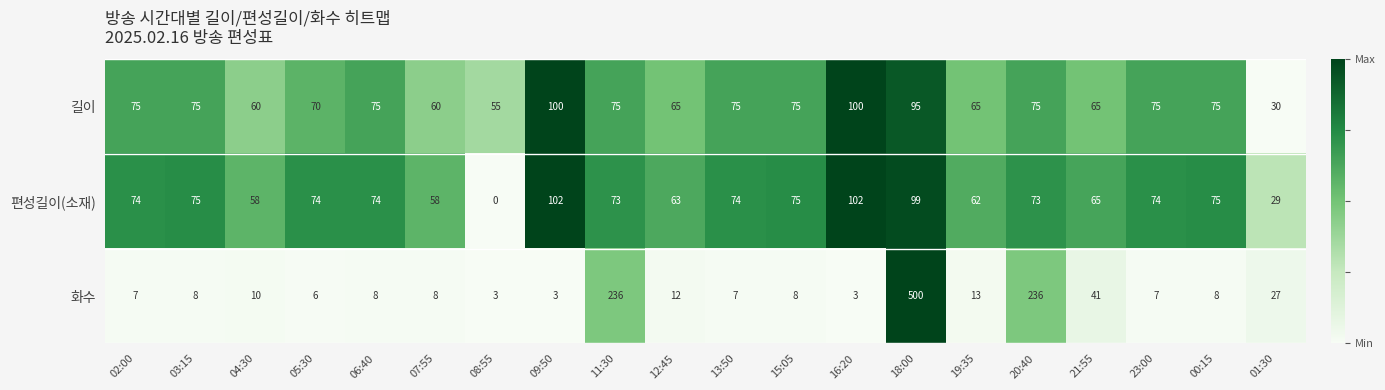

True or false: 화수 has a value of 12 at 01:30.

False